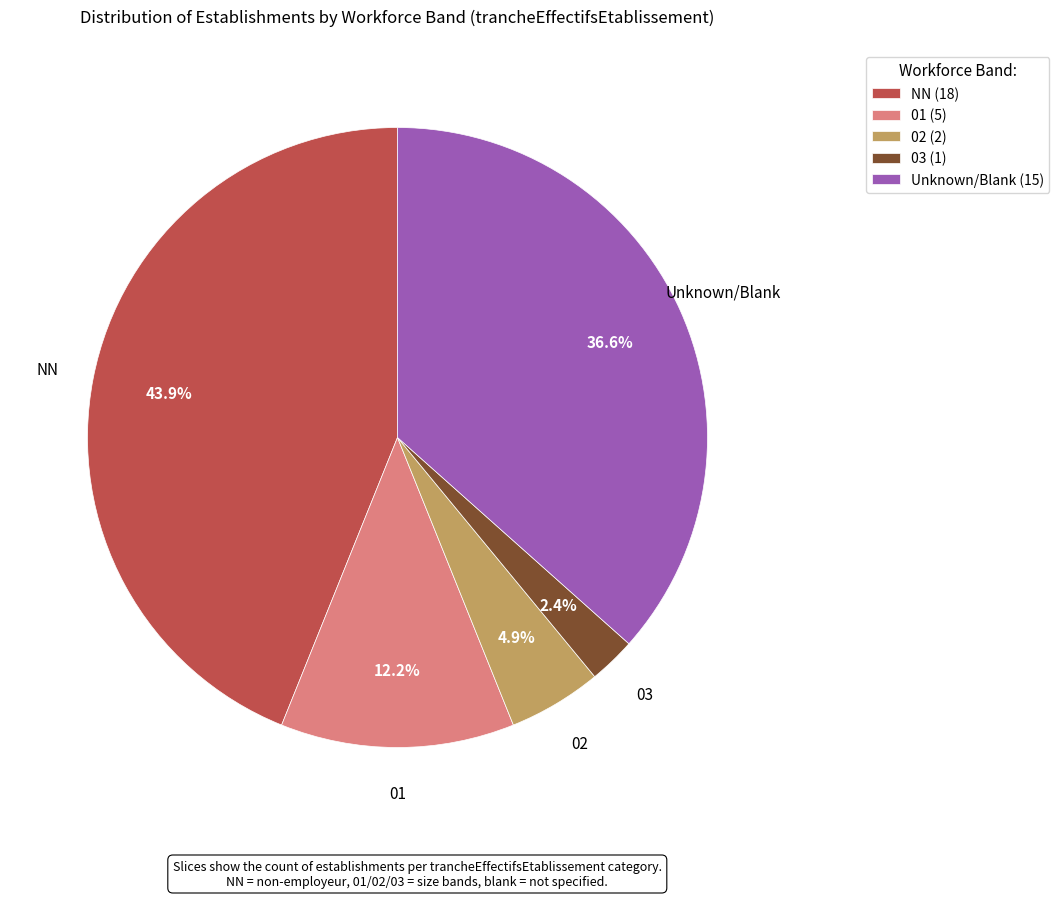

To the nearest percent, what is the average slice percentage?

20%